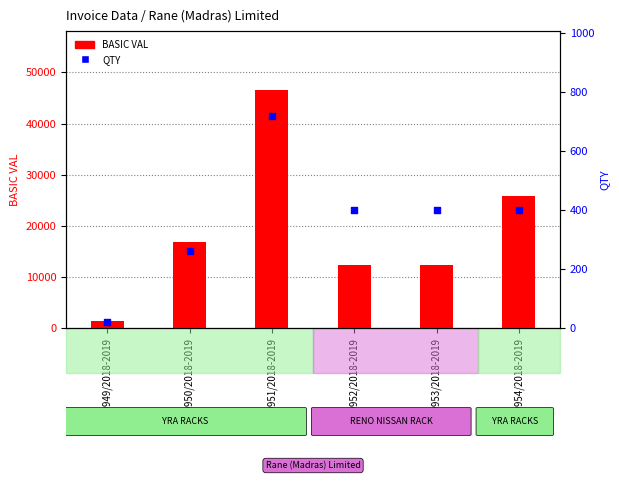

What is the total value across all series at 00954/2018-2019?

26220